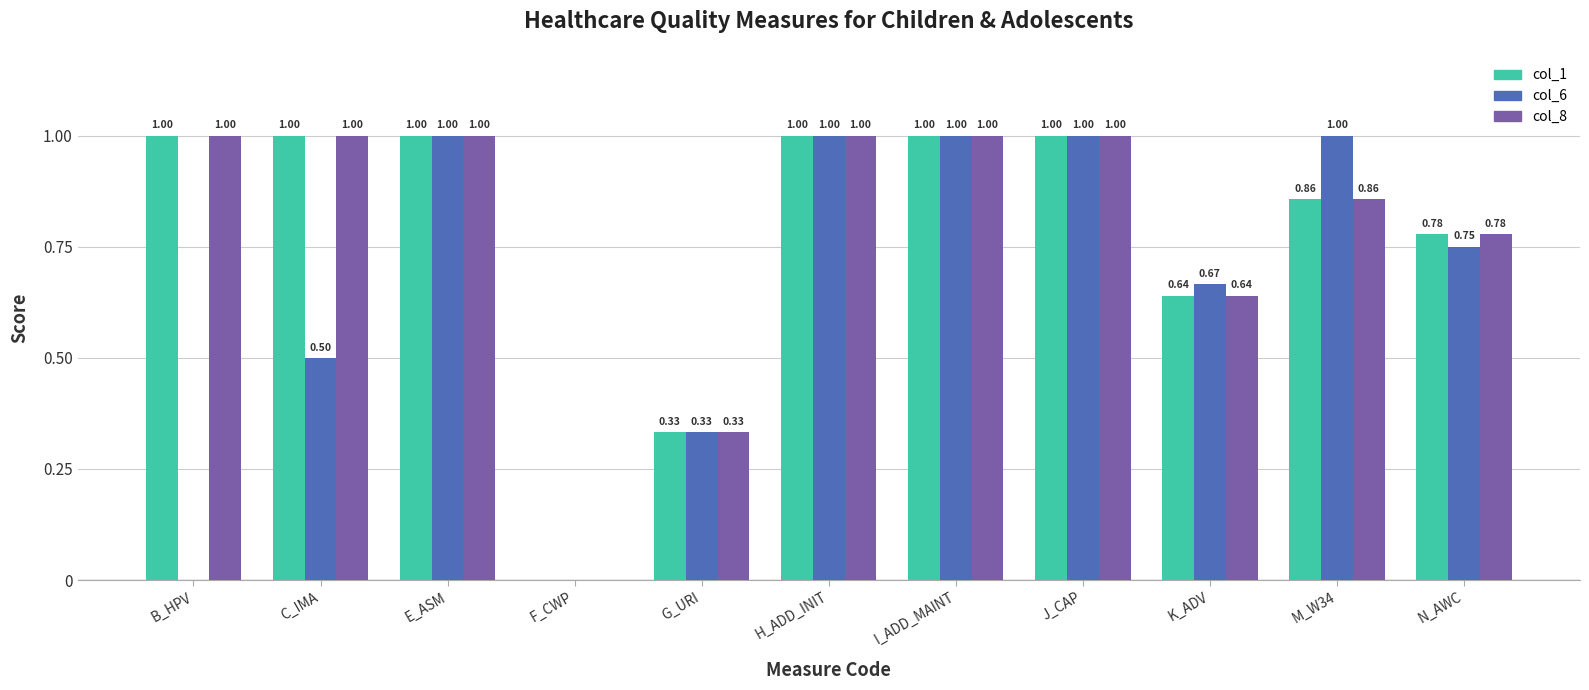

The value of col_6 at N_AWC is 0.3. True or false?

False